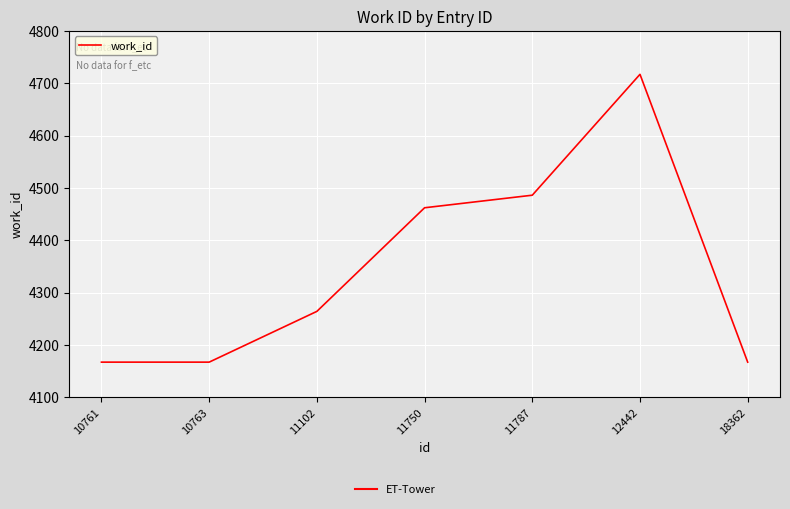

What is the difference between the values at 18362 and 12442?

550